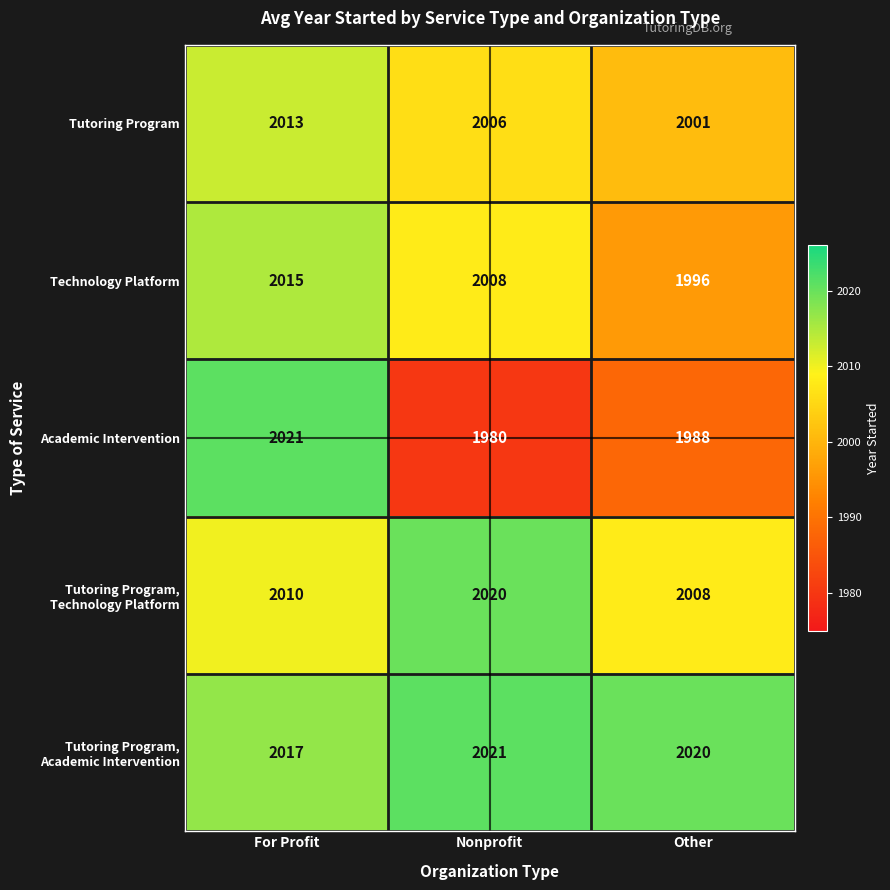

How many Technology Platform values are between 1996 and 2015?

3